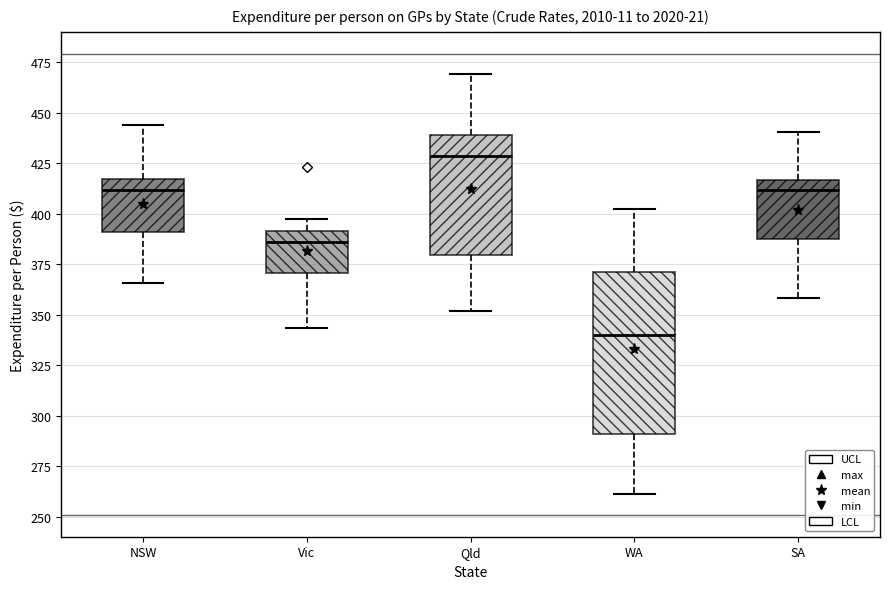

Reading left to right, read every box against the y-axis: the position of its median line, the range the box covers, and the ends of its whiskers. The values are not printed on the chart, so give them approximately, as read against the axis.

NSW: median 410, box 390 to 415, whiskers 365 to 445
Vic: median 385, box 370 to 390, whiskers 345 to 395
Qld: median 430, box 380 to 440, whiskers 350 to 470
WA: median 340, box 290 to 370, whiskers 260 to 400
SA: median 410, box 390 to 415, whiskers 360 to 440